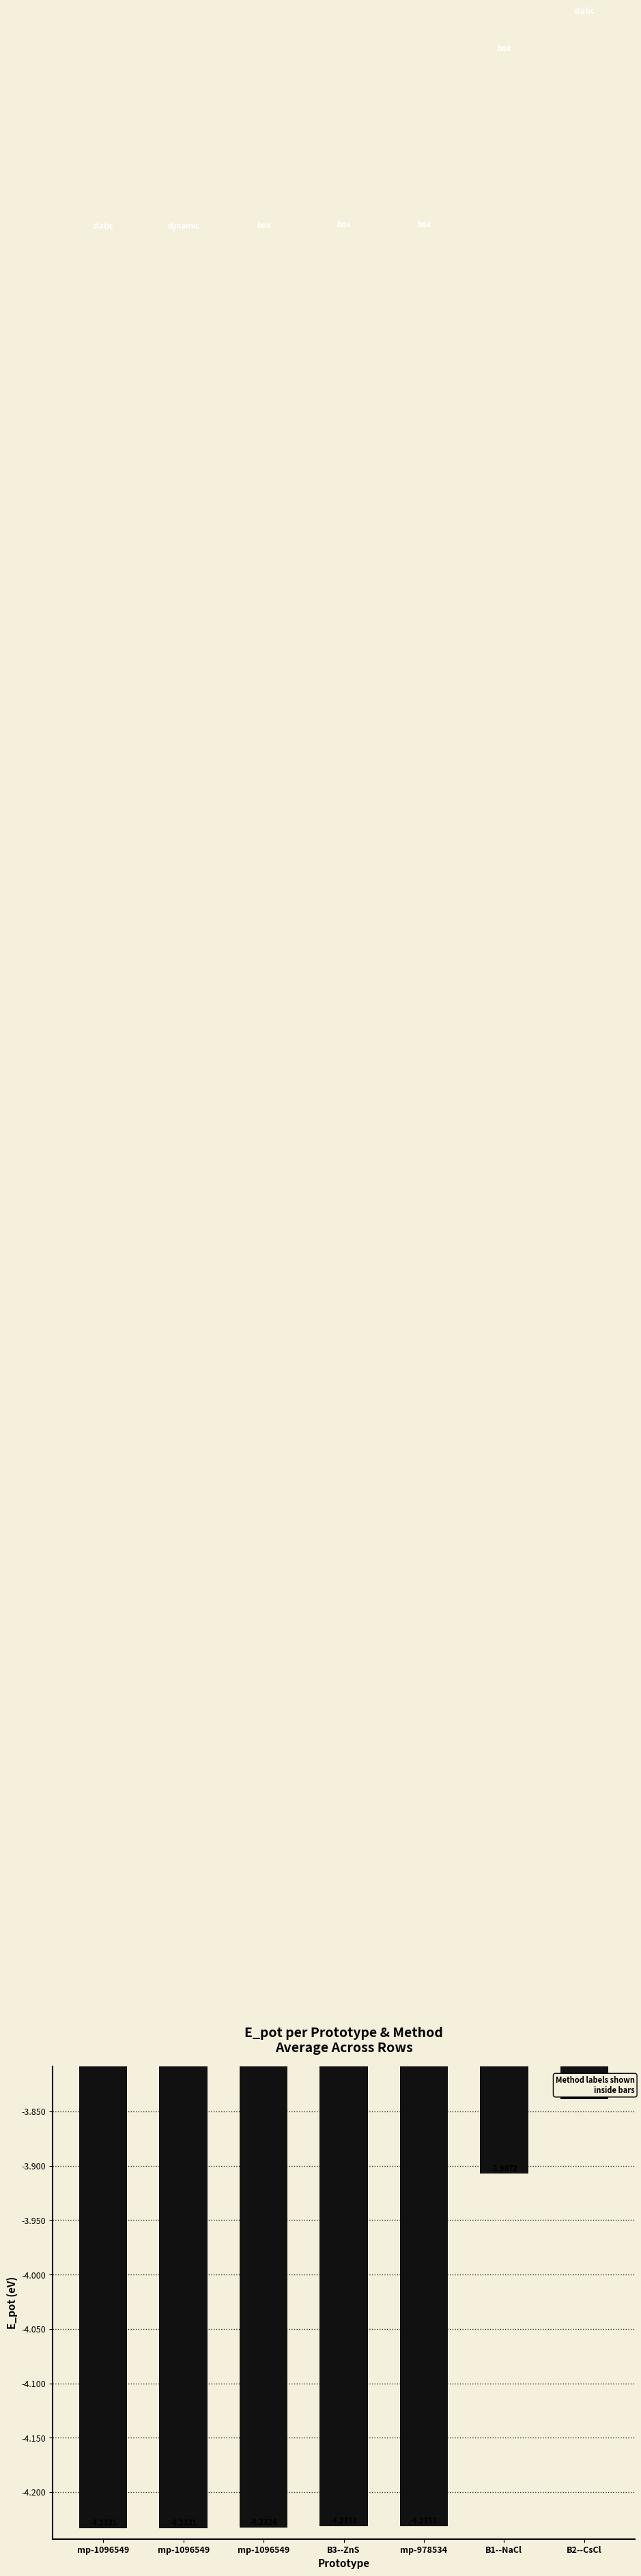

Between B1--NaCl and mp-1096549, which is larger?

B1--NaCl